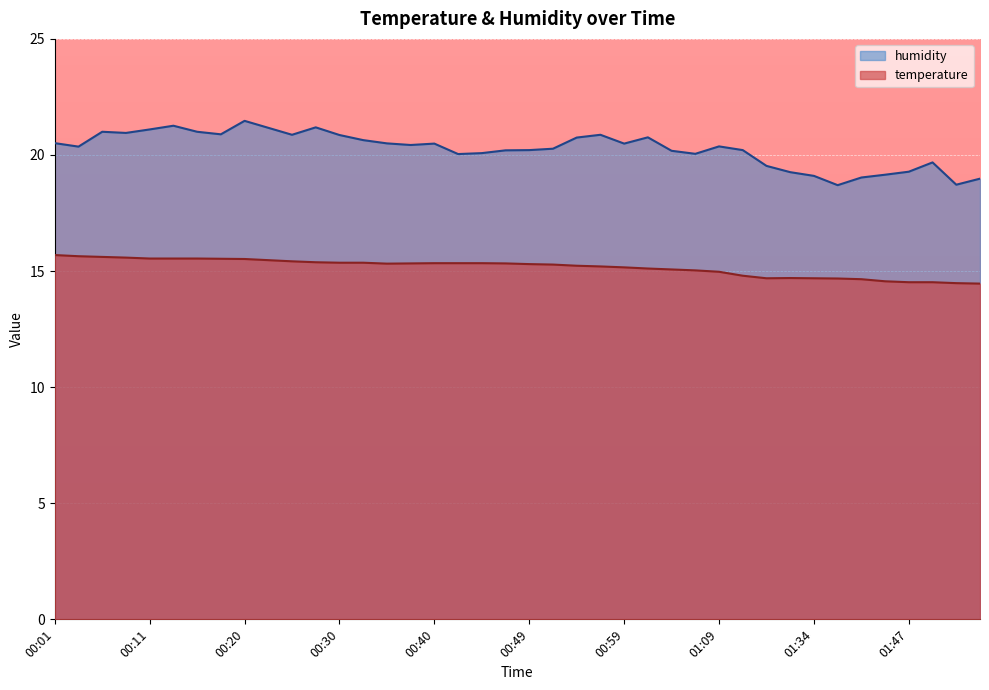

What is the greatest value displayed?

21.5